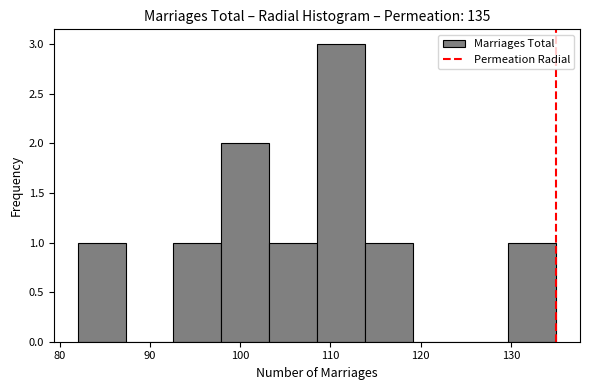

Reading left to right, list every bar in this chart as the range it spans on the x-axis followed by its height. Neither the bar edges nor the heights are printed on the chart, so give them approximately, as read against the axes.

82.0 to 87.3: 1
87.3 to 92.6: 0
92.6 to 97.9: 1
97.9 to 103.2: 2
103.2 to 108.5: 1
108.5 to 113.8: 3
113.8 to 119.1: 1
119.1 to 124.4: 0
124.4 to 129.7: 0
129.7 to 135.0: 1